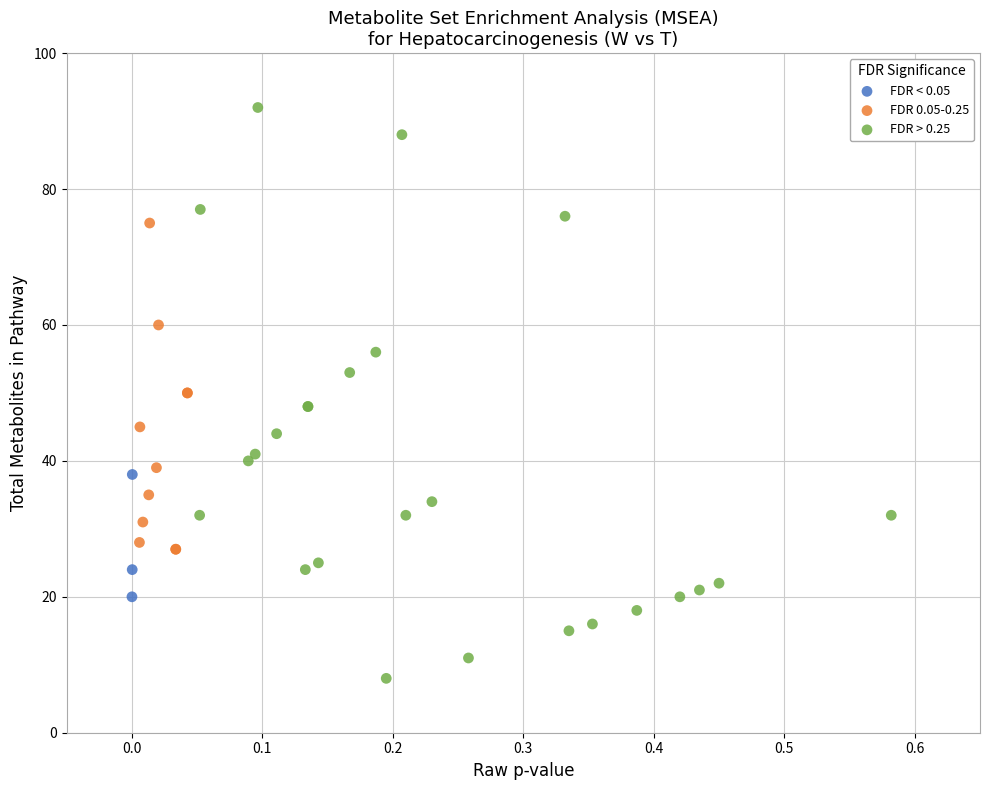

What are all the series names shown in the legend?

FDR < 0.05, FDR 0.05-0.25, FDR > 0.25